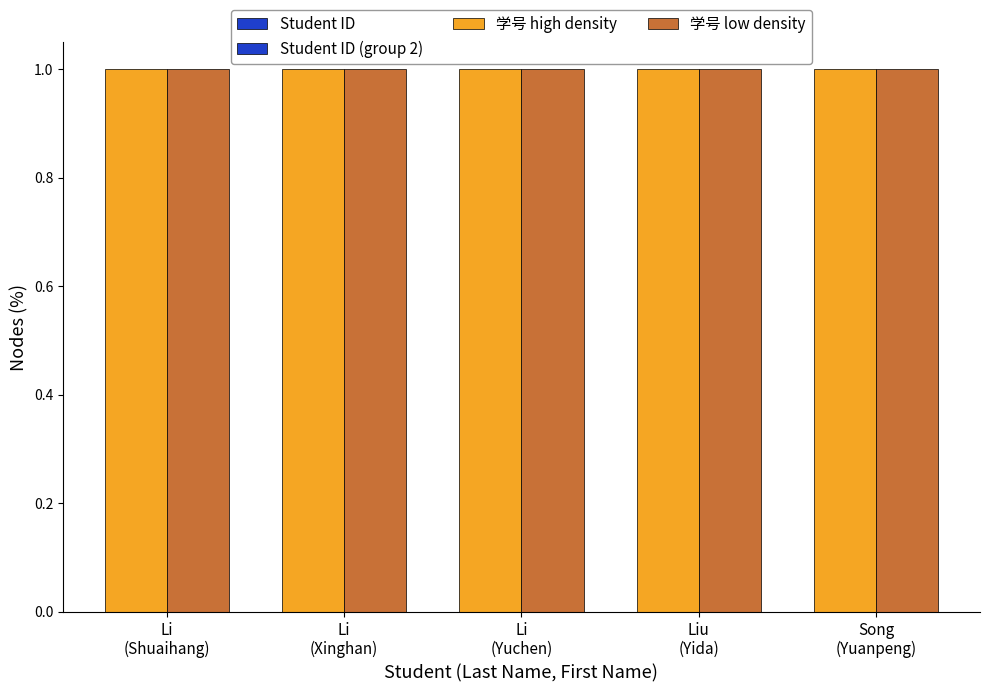

What is the total value across all series at Liu
(Yida)?

2.0